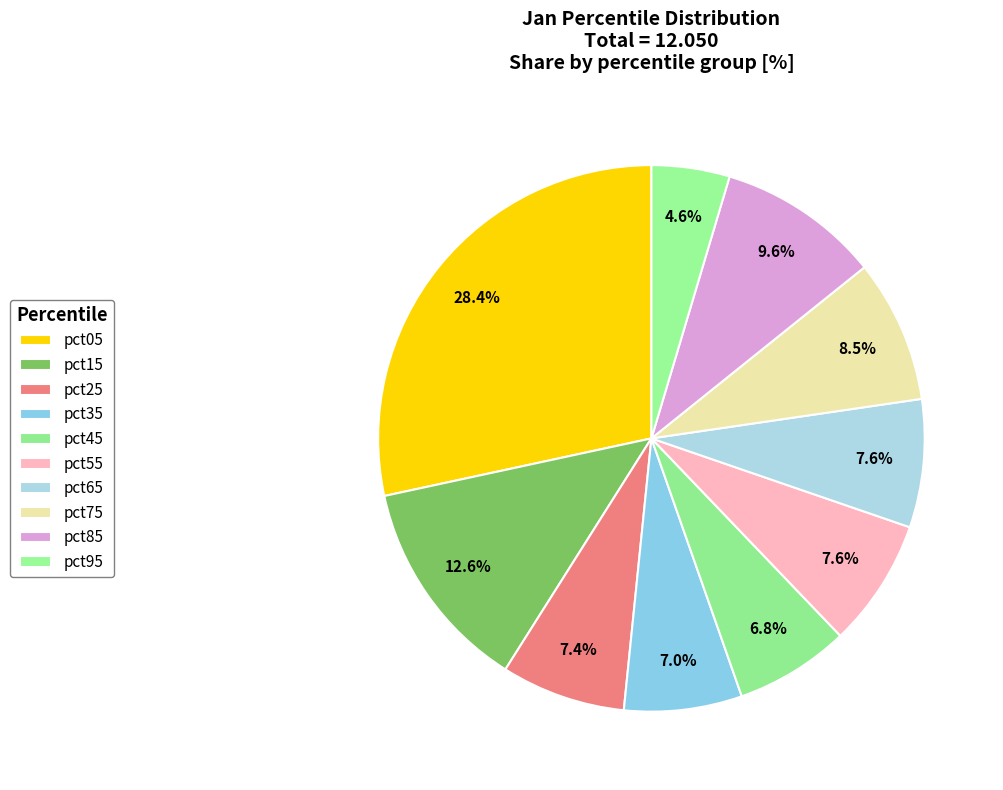

How many segments does this pie chart have?

10